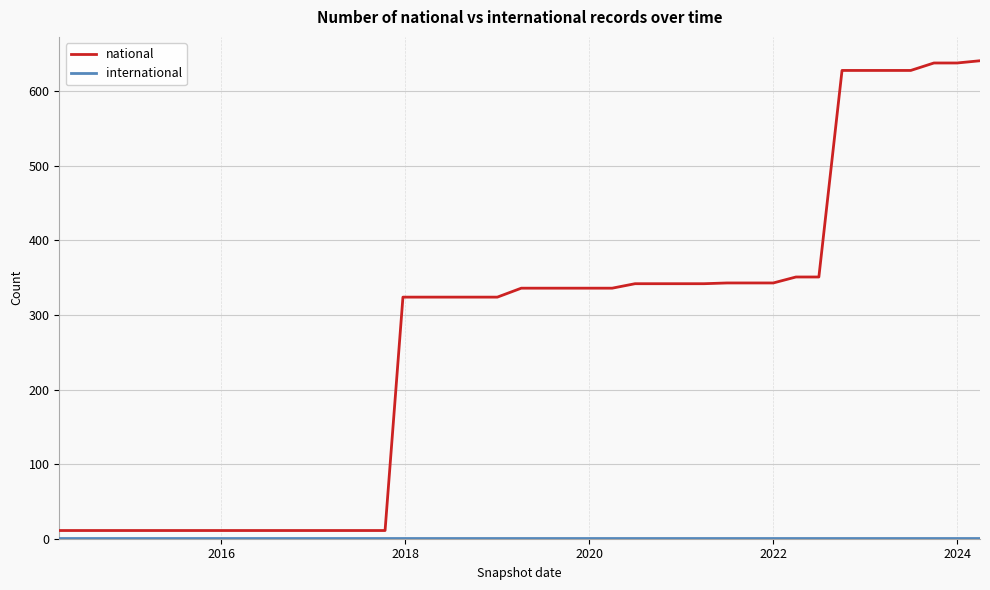

Which series has the largest range (max minus min)?

national